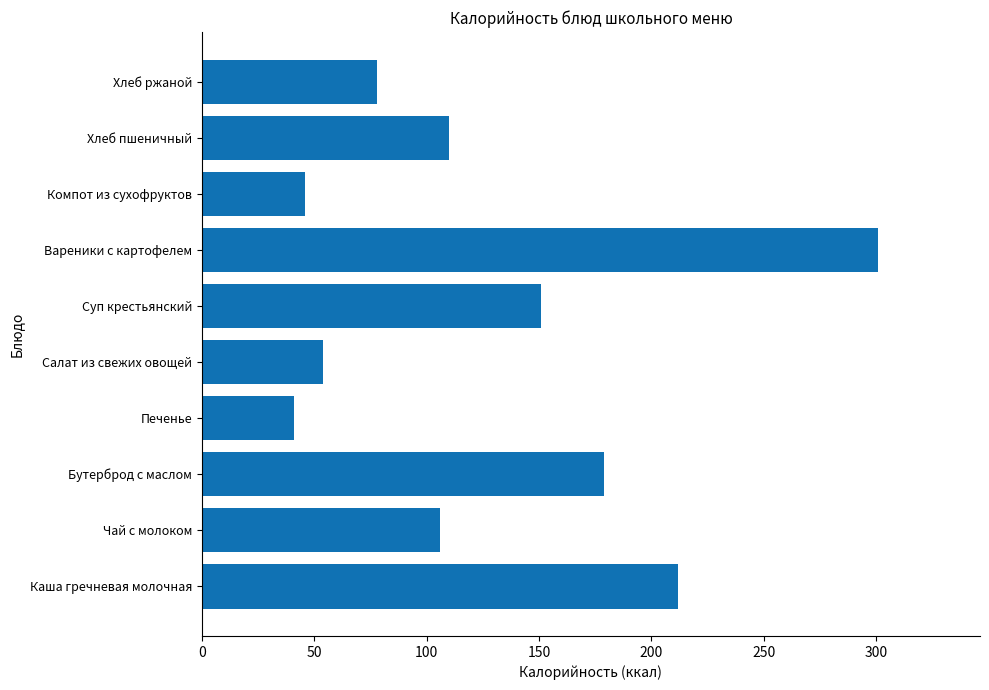

Does the chart contain any negative values?

No